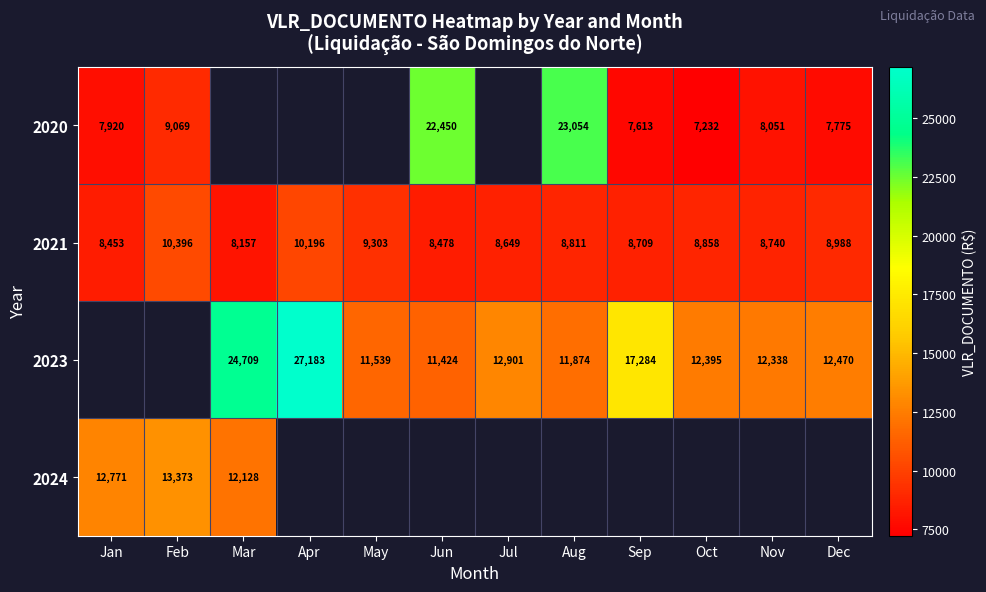

Is the value of 2023 at Jul greater than the value of 2020 at Jan?

Yes